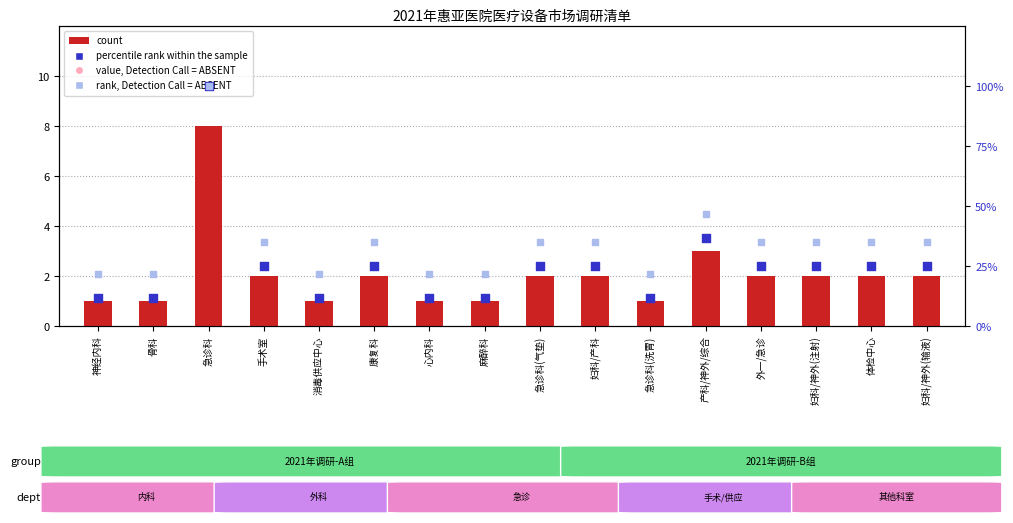

Is the value of value, Detection Call = ABSENT at 体检中心 greater than the value of rank, Detection Call = ABSENT at 妇科/产科?

Yes